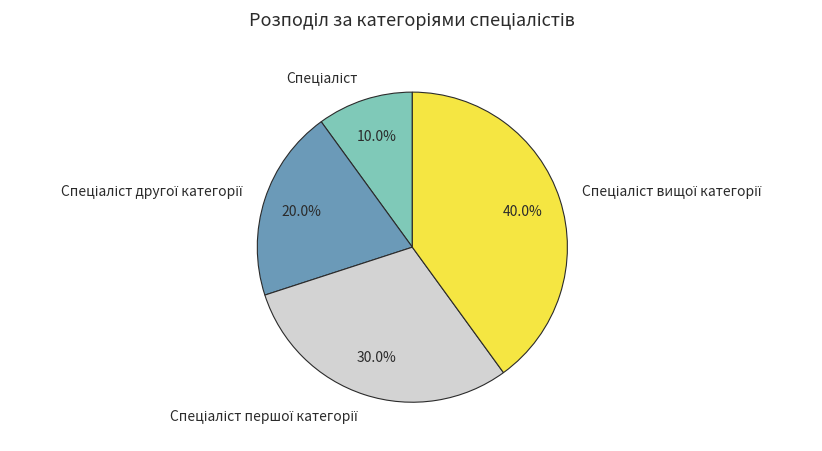

Is there any slice that represents more than half of the pie?

No